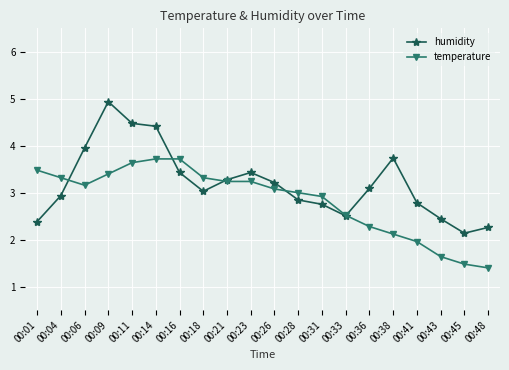

What is the greatest value displayed?

4.9